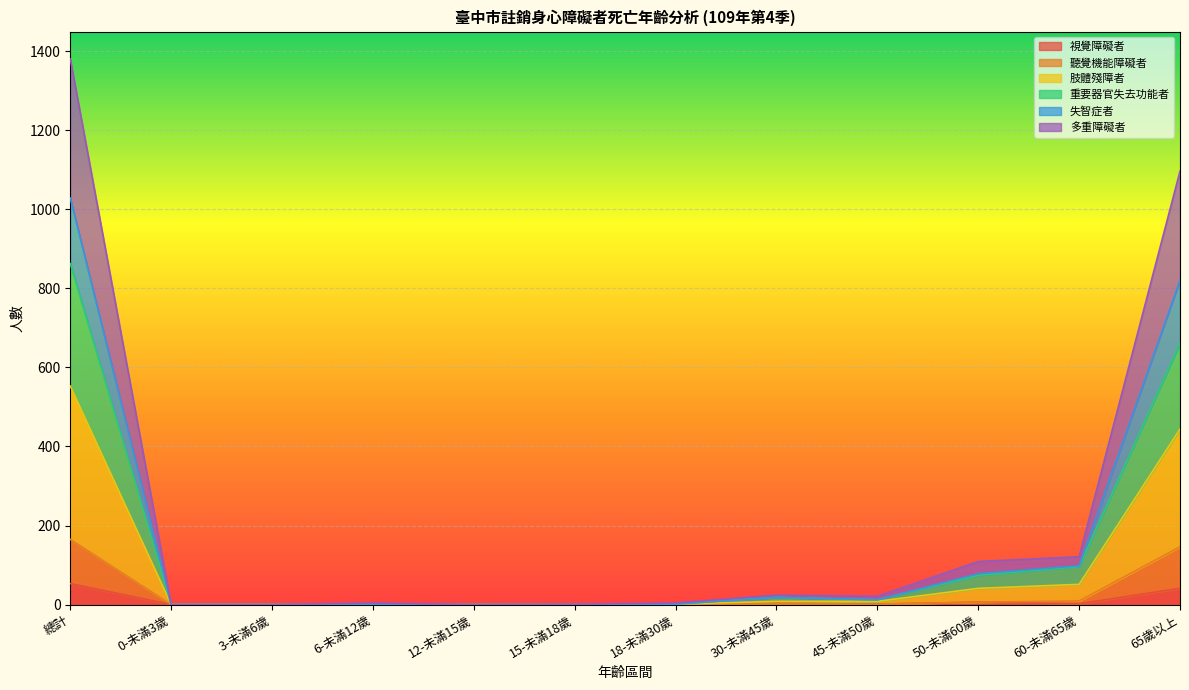

At which category is the sum across all series the highest?

總計